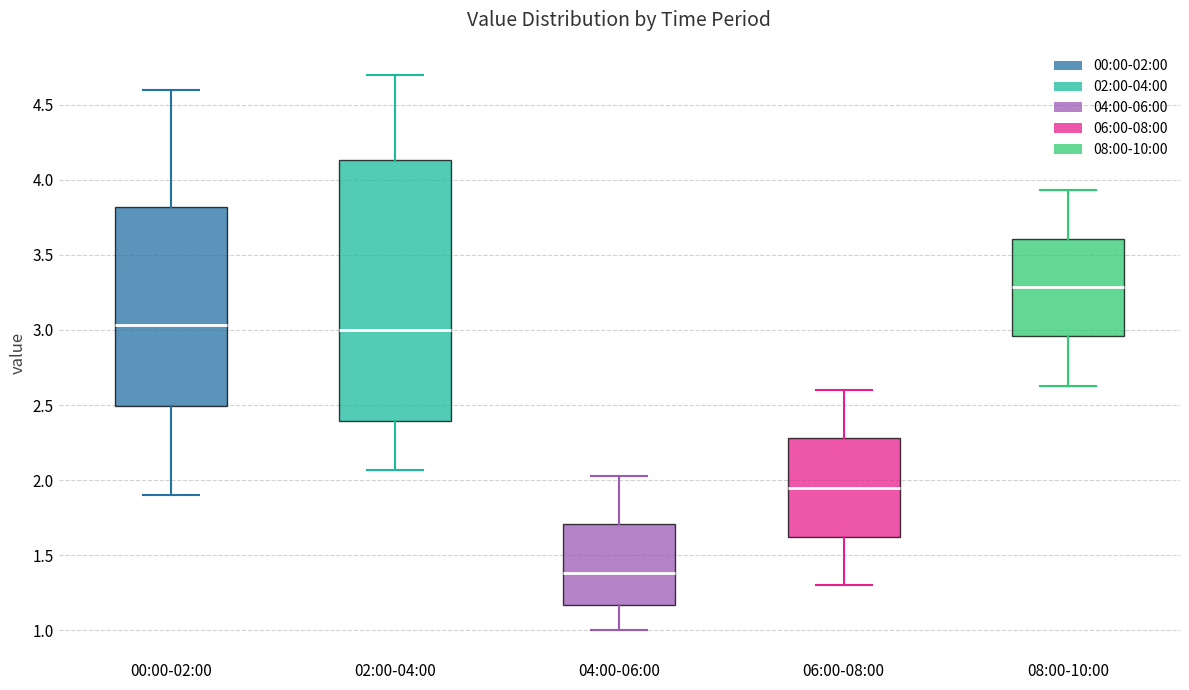

Which box has the highest median line?

08:00-10:00